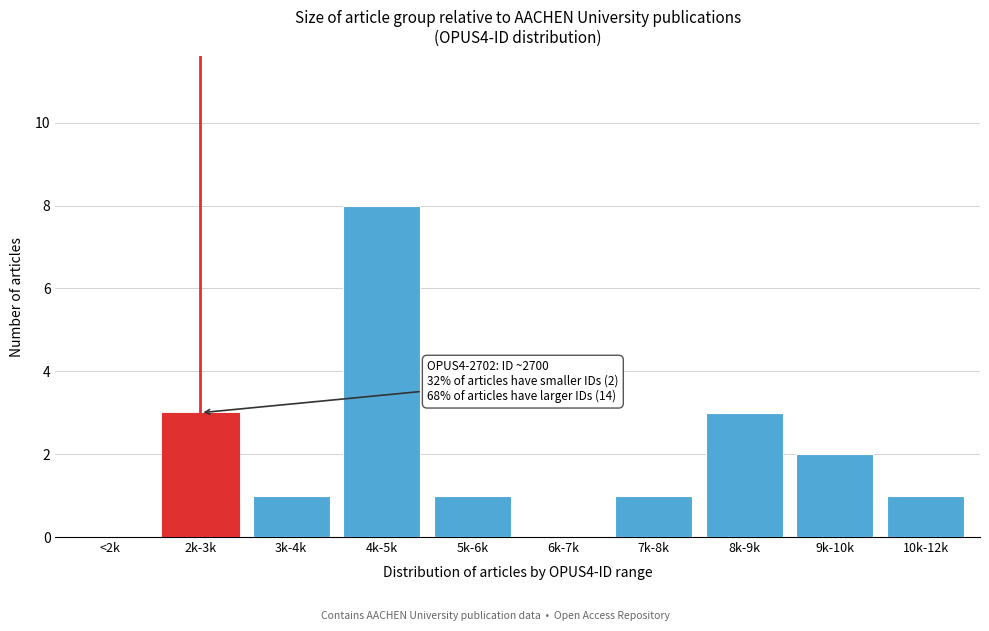

Reading right to left, what are all the values shown in this chart?

10k-12k=1	9k-10k=2	8k-9k=3	7k-8k=1	6k-7k=0	5k-6k=1	4k-5k=8	3k-4k=1	2k-3k=3	<2k=0